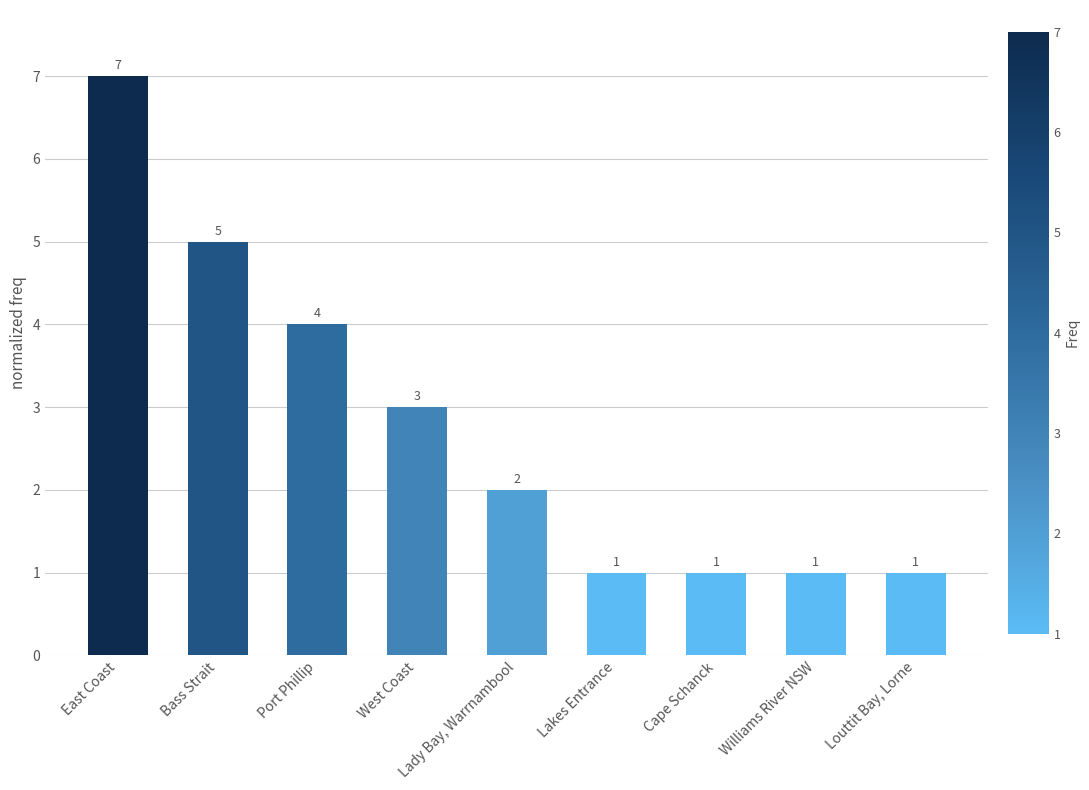

How many data points are less than 2?

4